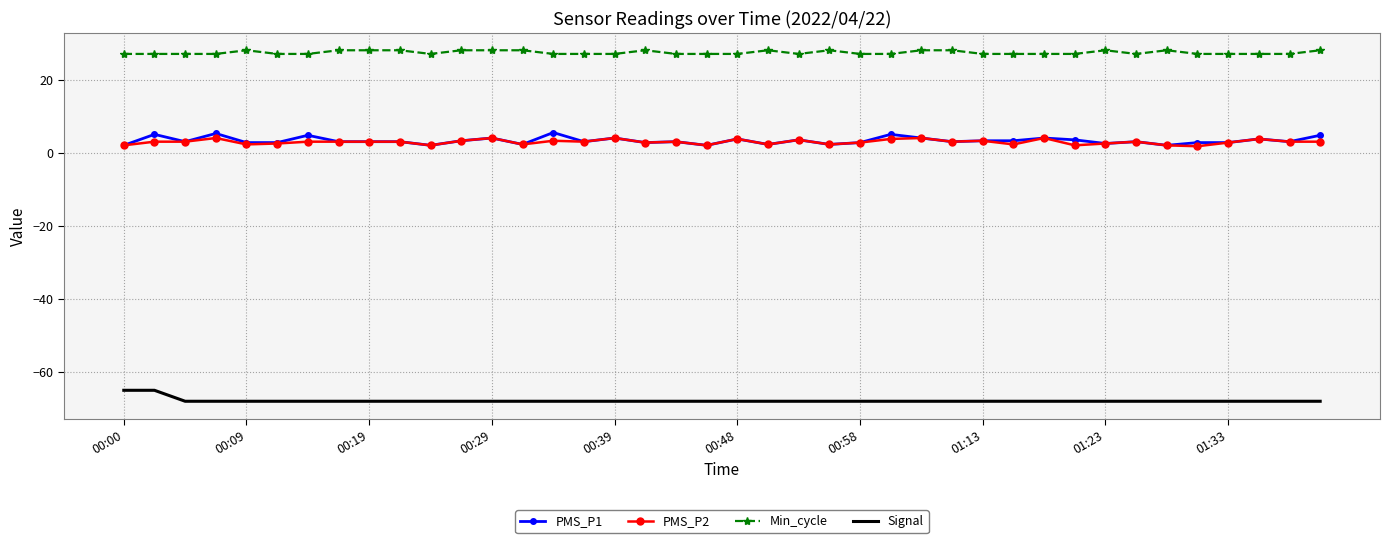

True or false: PMS_P2 and Min_cycle intersect in this chart.

False